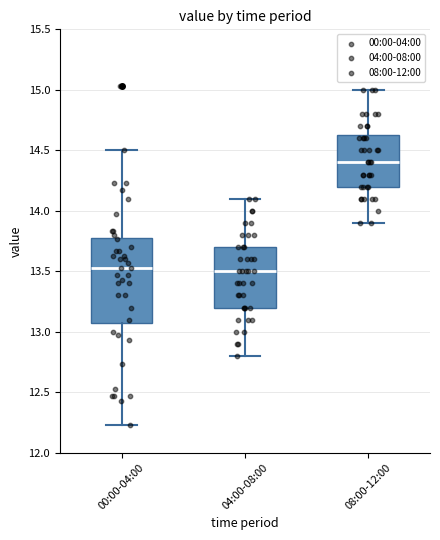

Which box has the highest median line?

08:00-12:00